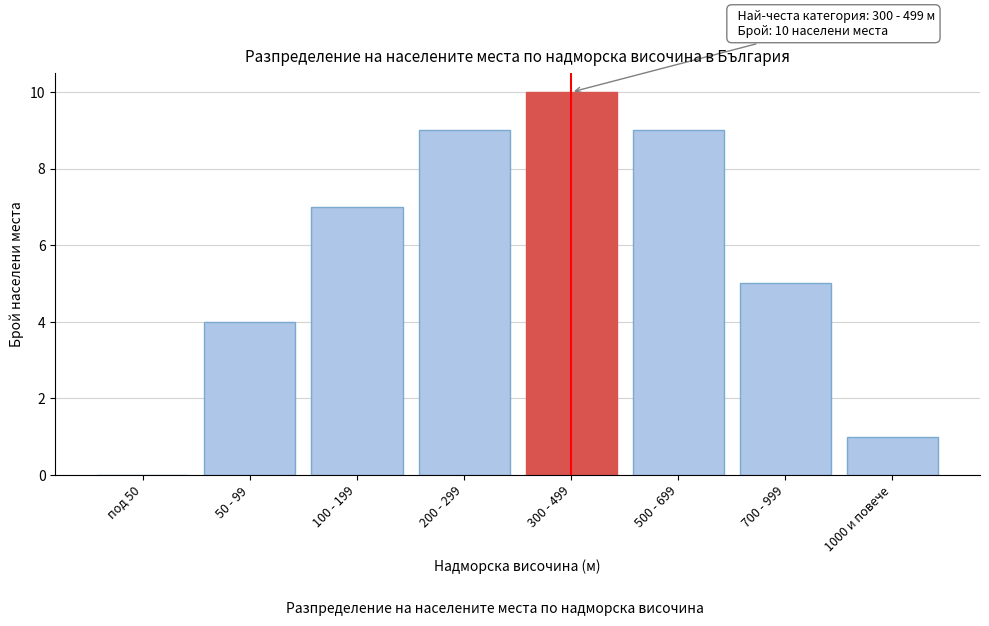

Reading left to right, extract all data points from this chart.

под 50=0	50 - 99=4	100 - 199=7	200 - 299=9	300 - 499=10	500 - 699=9	700 - 999=5	1000 и повече=1